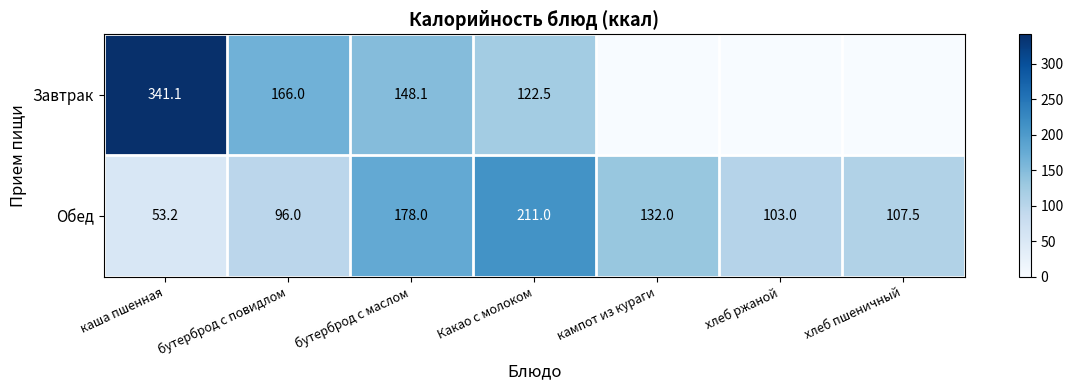

Rank the series at Какао с молоком from lowest to highest value.

Завтрак, Обед